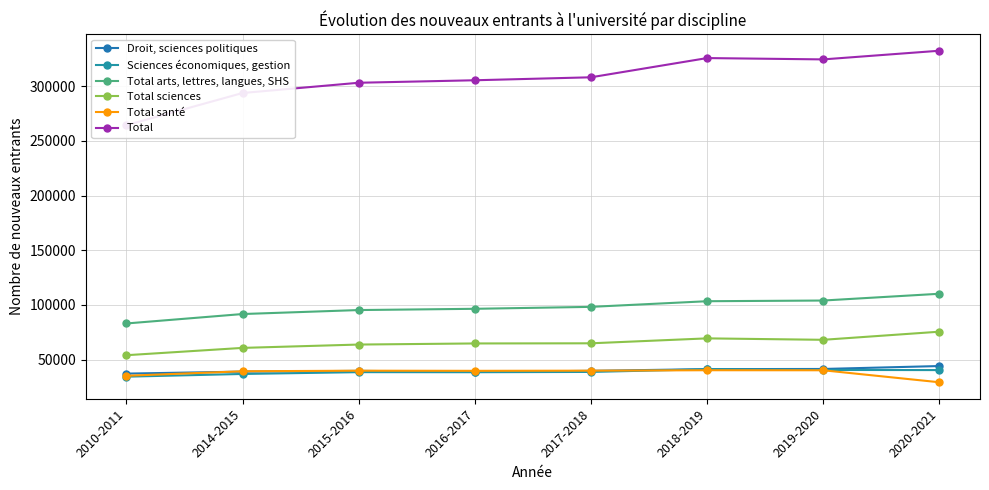

True or false: Total sciences and Total intersect in this chart.

False